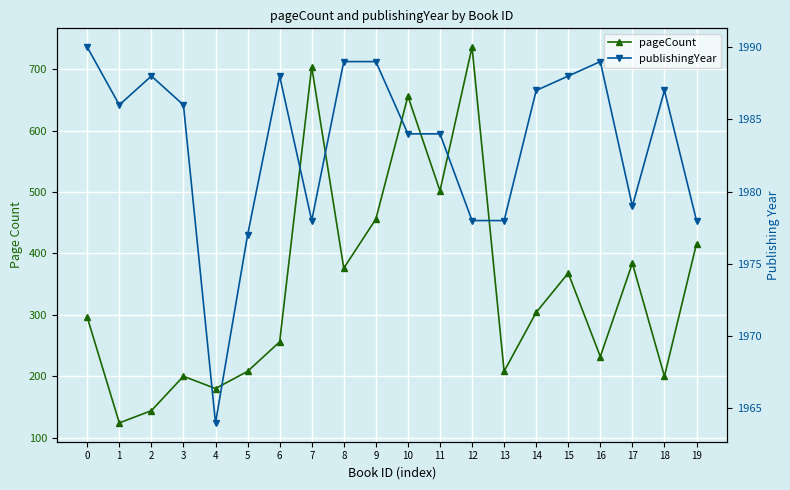

Is this an area chart (filled region under the line)?

No